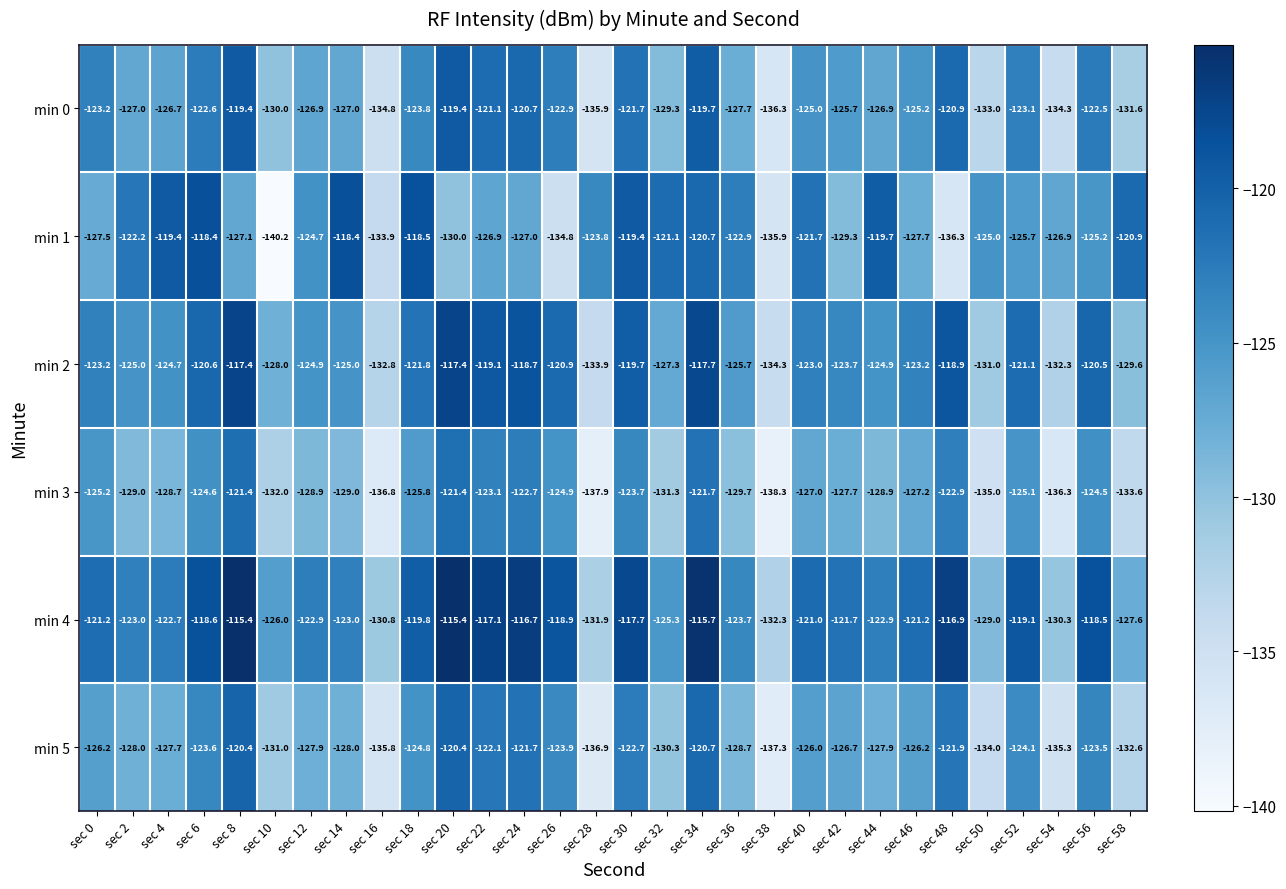

Which series has the largest total across all categories?

min 4